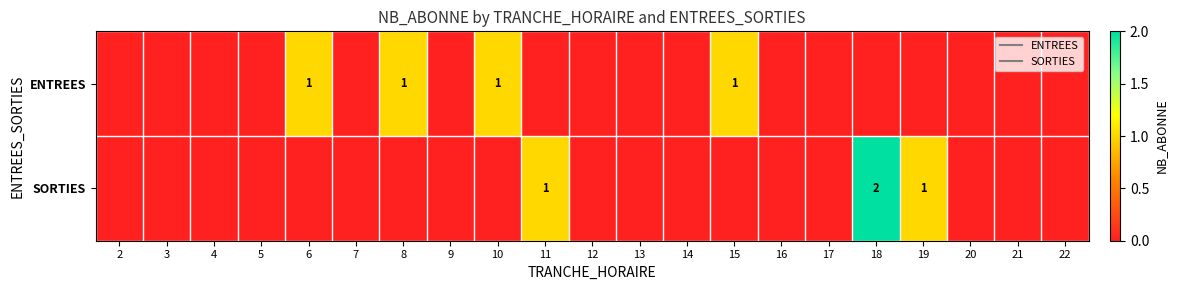

Which category has the lowest value in the SORTIES series?

2